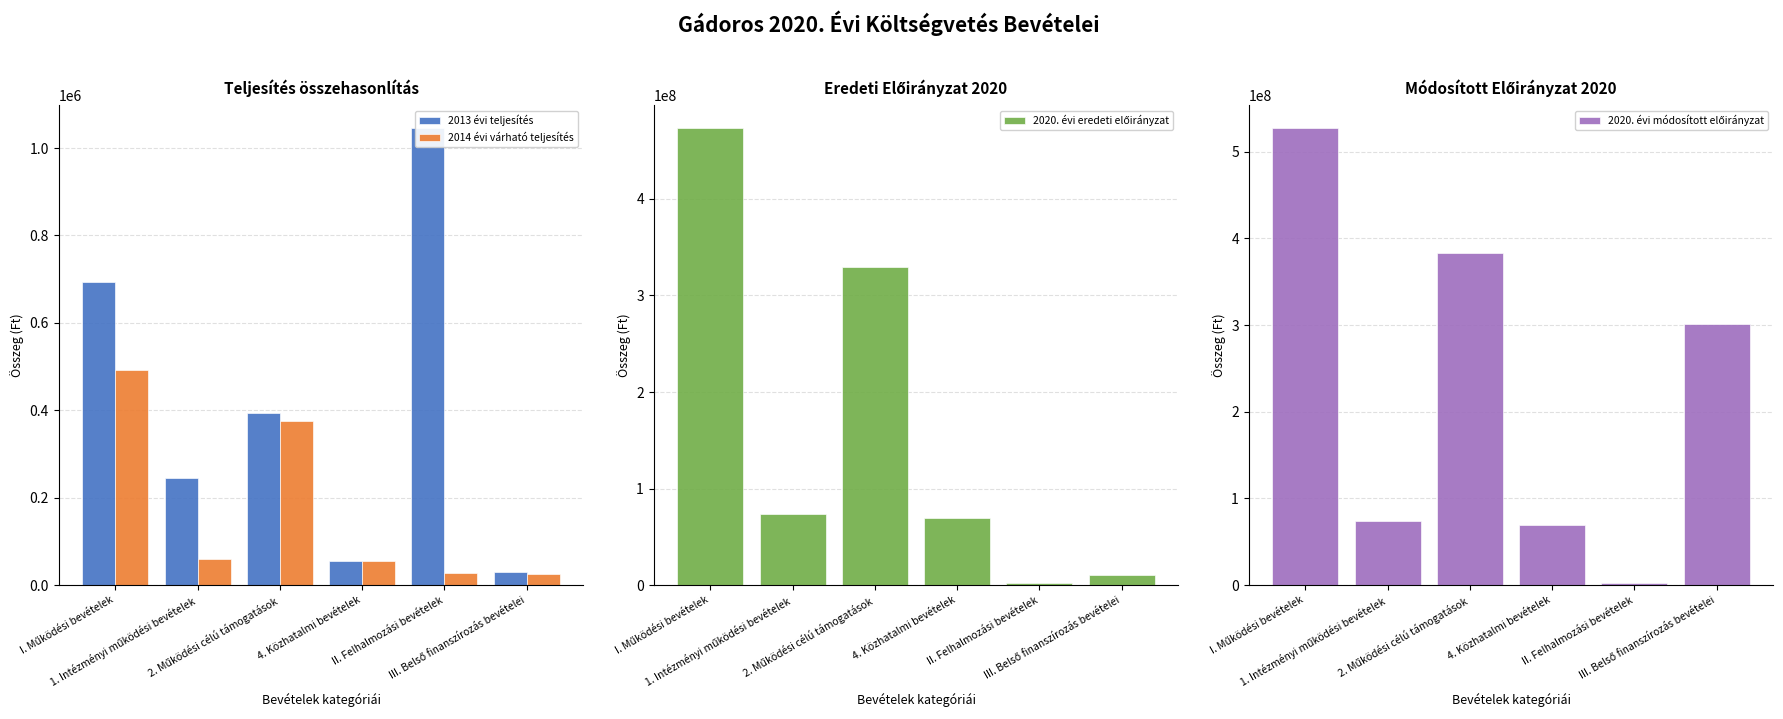

What is the total value across all series at II. Felhalmozási bevételek?

5968996